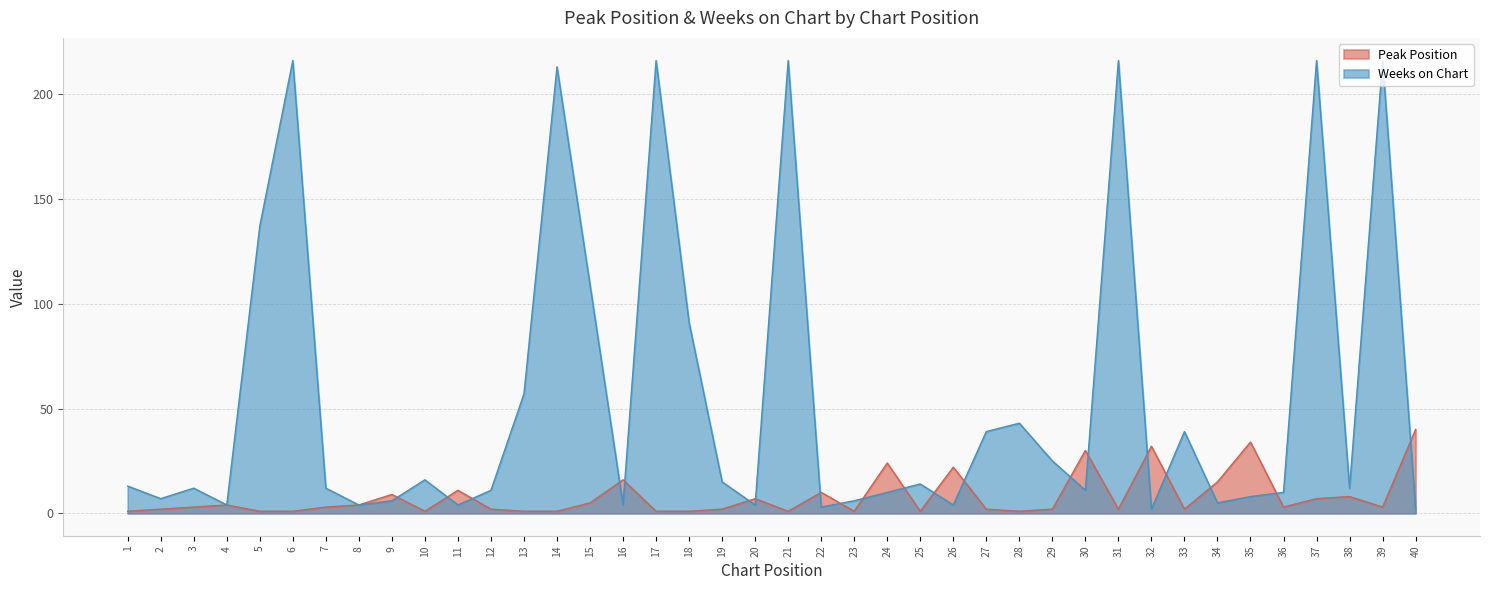

Is the value of Peak Position at 31 greater than the value of Weeks on Chart at 40?

No